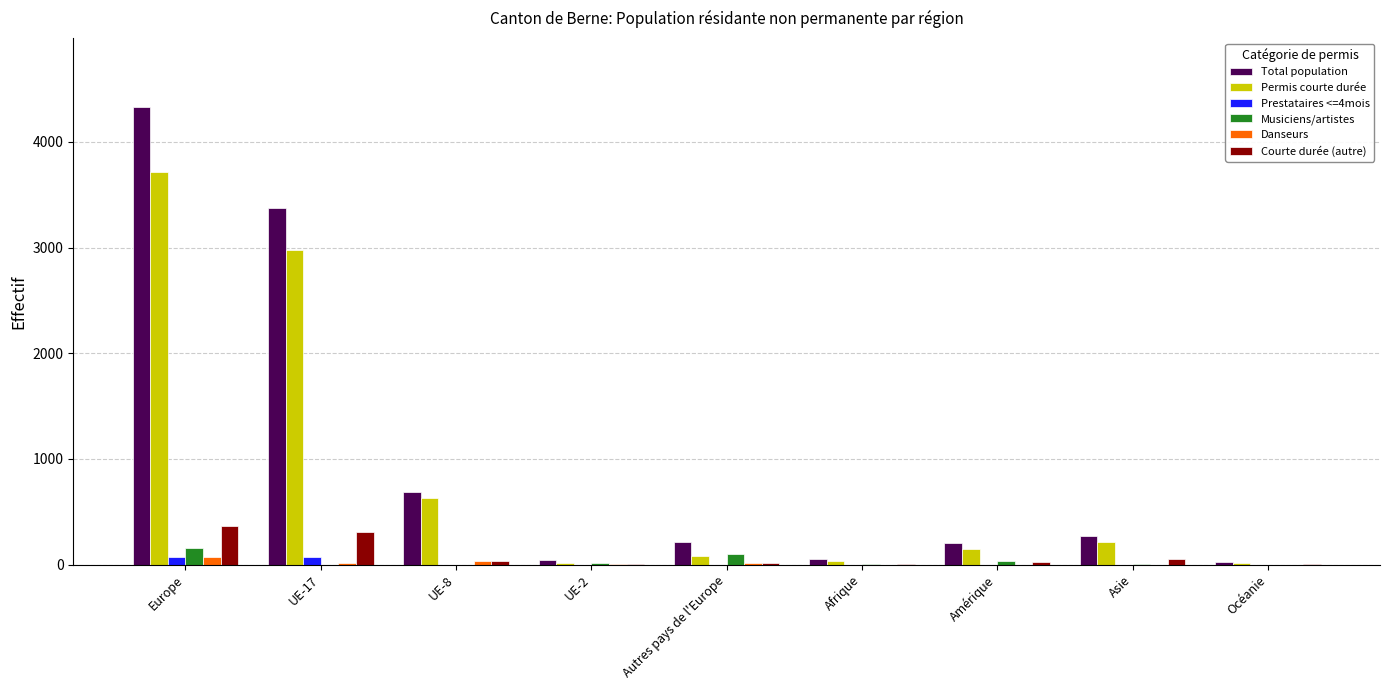

Between Europe and Asie, which series saw the biggest shift?

Total population